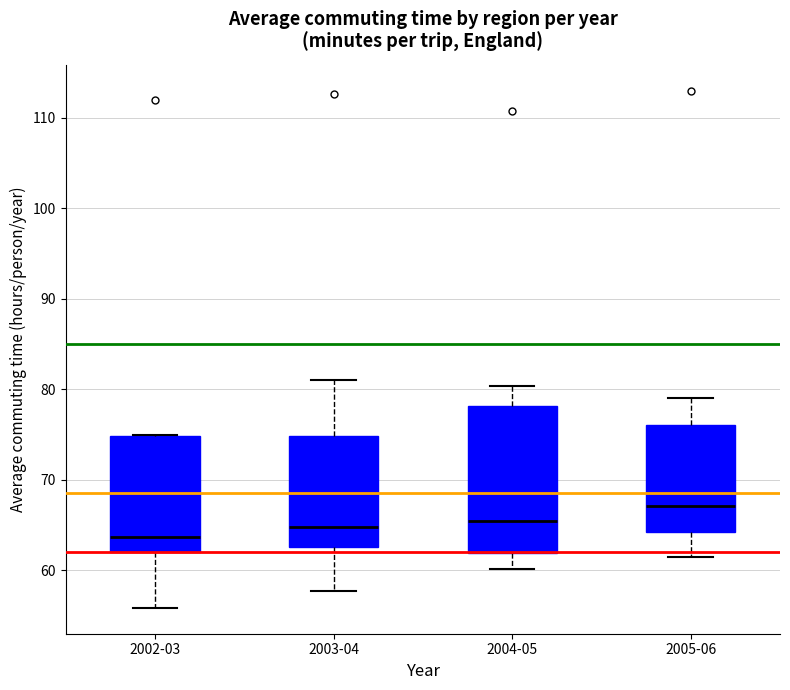

Which box is the tallest, from its lower edge to its upper edge?

2004-05